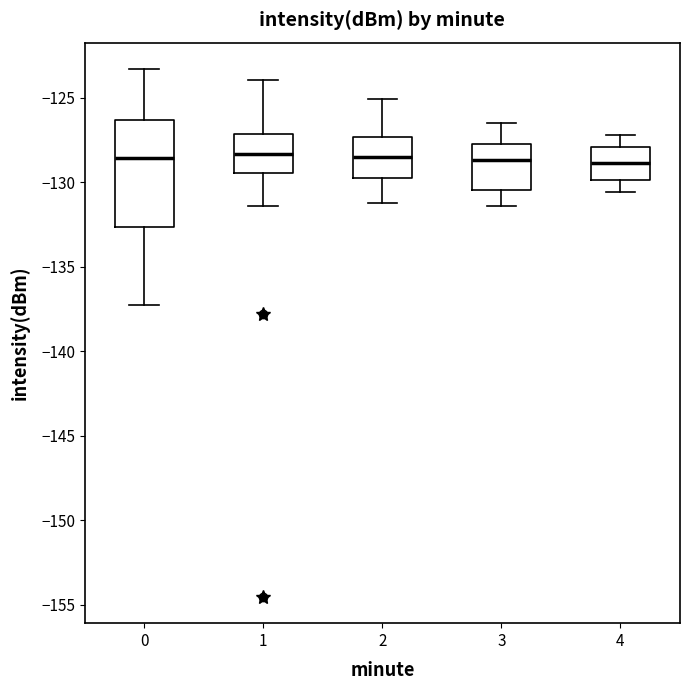

Reading left to right, read every box against the y-axis: the position of its median line, the range the box covers, and the ends of its whiskers. The values are not printed on the chart, so give them approximately, as read against the axis.

0: median -128.5, box -132.5 to -126.5, whiskers -137.0 to -123.5
1: median -128.5, box -129.5 to -127.0, whiskers -131.5 to -124.0
2: median -128.5, box -129.5 to -127.5, whiskers -131.0 to -125.0
3: median -128.5, box -130.5 to -127.5, whiskers -131.5 to -126.5
4: median -129.0, box -130.0 to -128.0, whiskers -130.5 to -127.0